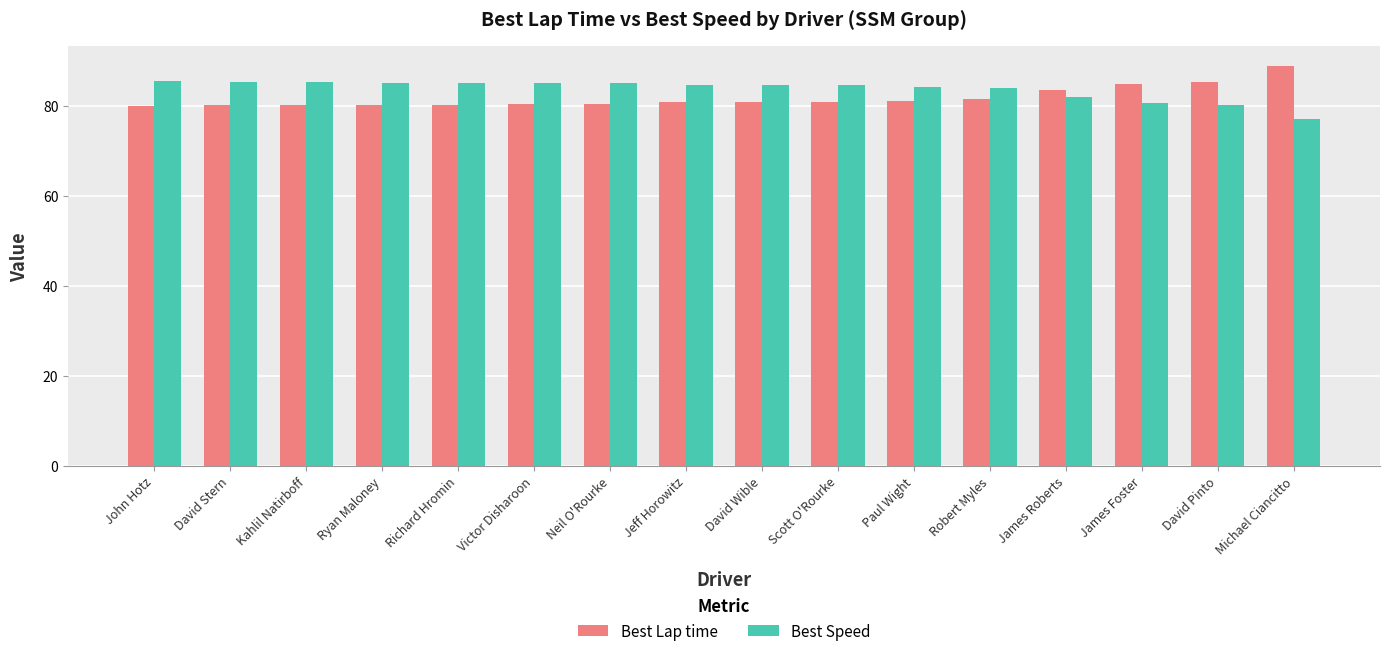

The Best Lap time series shows 81.5 at Robert Myles. True or false?

True